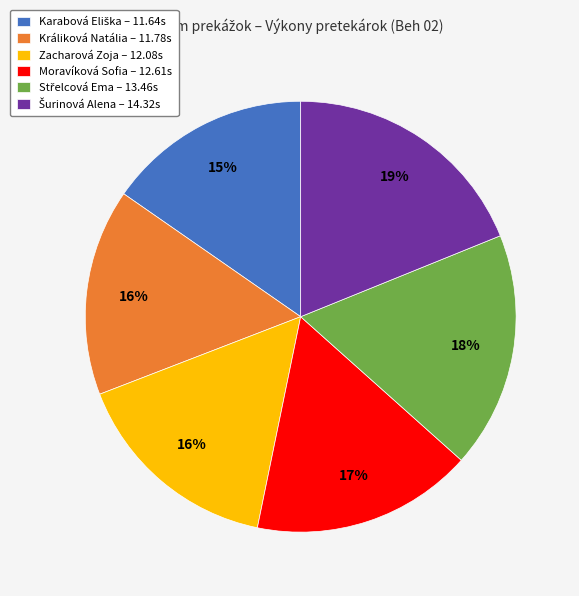

To the nearest percent, what portion does Moravíková Sofia represent?

17%